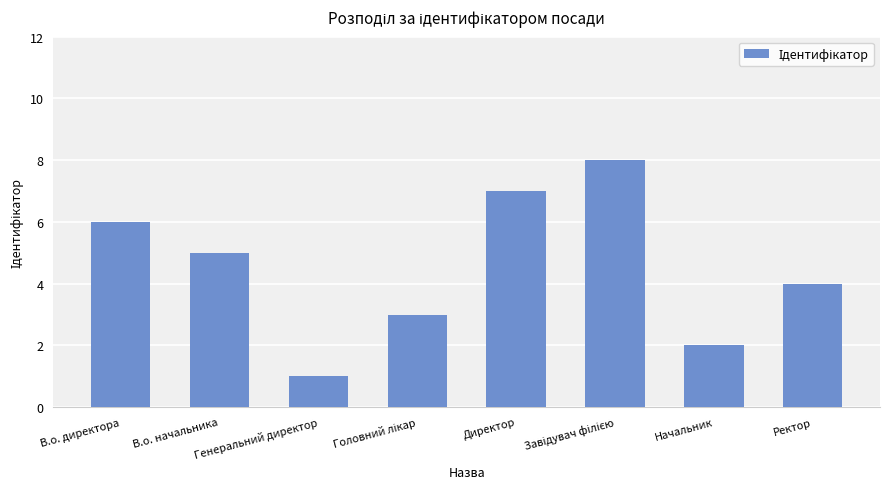

Does the chart contain stacked bars?

No